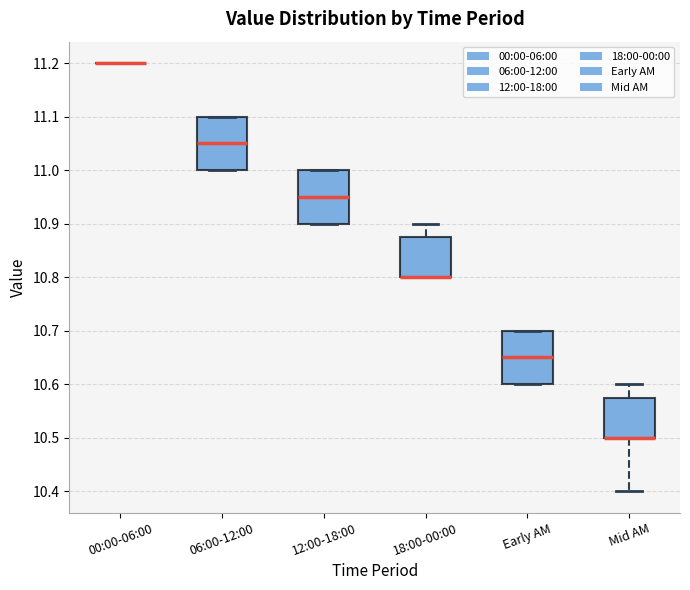

Reading left to right, read every box against the y-axis: the position of its median line, the range the box covers, and the ends of its whiskers. The values are not printed on the chart, so give them approximately, as read against the axis.

00:00-06:00: box collapsed to a line at 11.20, whiskers 11.20 to 11.20
06:00-12:00: median 11.05, box 11.00 to 11.10, whiskers 11.00 to 11.10
12:00-18:00: median 10.95, box 10.90 to 11.00, whiskers 10.90 to 11.00
18:00-00:00: median 10.80 (drawn on the box's lower edge), box 10.80 to 10.88, whiskers 10.80 to 10.90
Early AM: median 10.65, box 10.60 to 10.70, whiskers 10.60 to 10.70
Mid AM: median 10.50 (drawn on the box's lower edge), box 10.50 to 10.58, whiskers 10.40 to 10.60